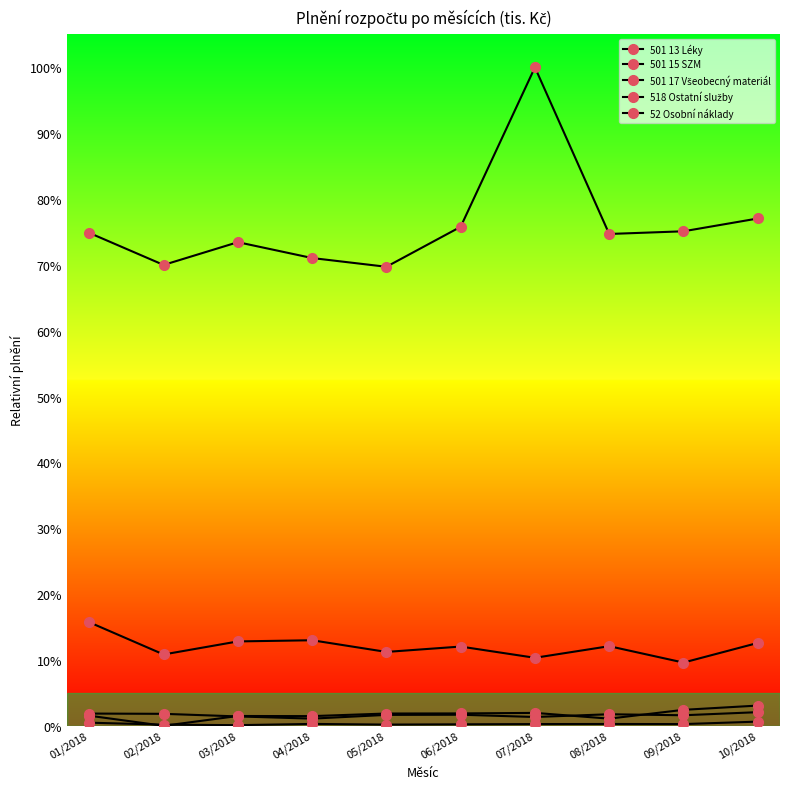

Is this an area chart (filled region under the line)?

No